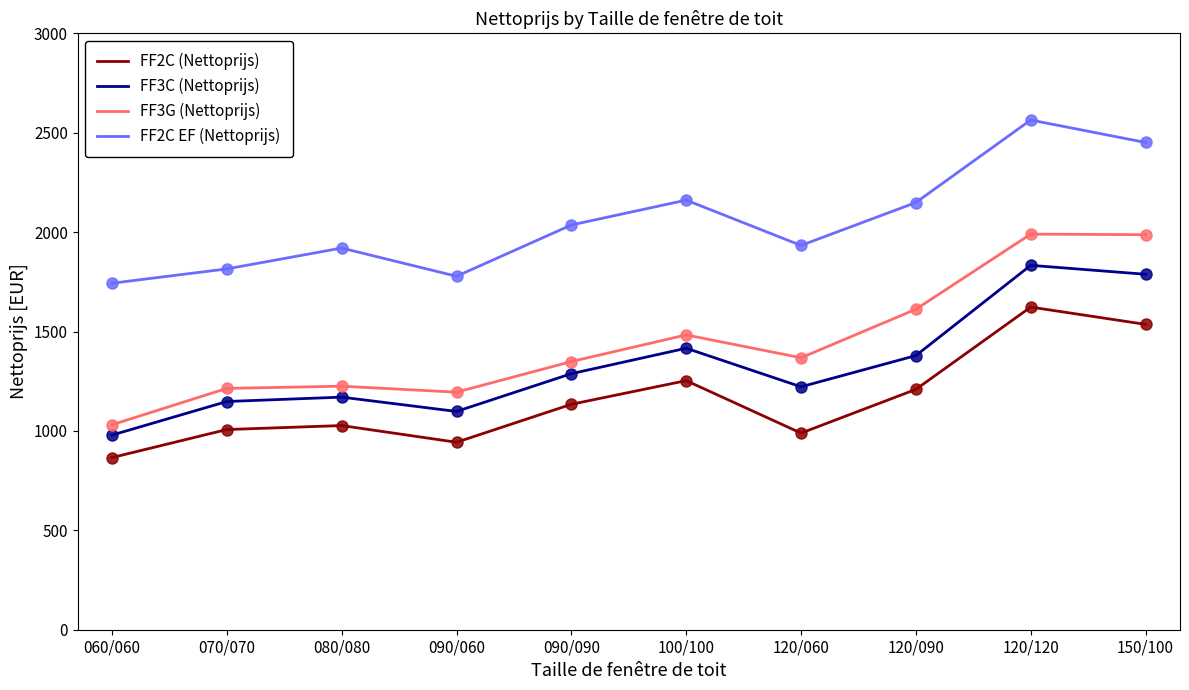

True or false: FF3G (Nettoprijs) and FF2C (Nettoprijs) intersect in this chart.

False